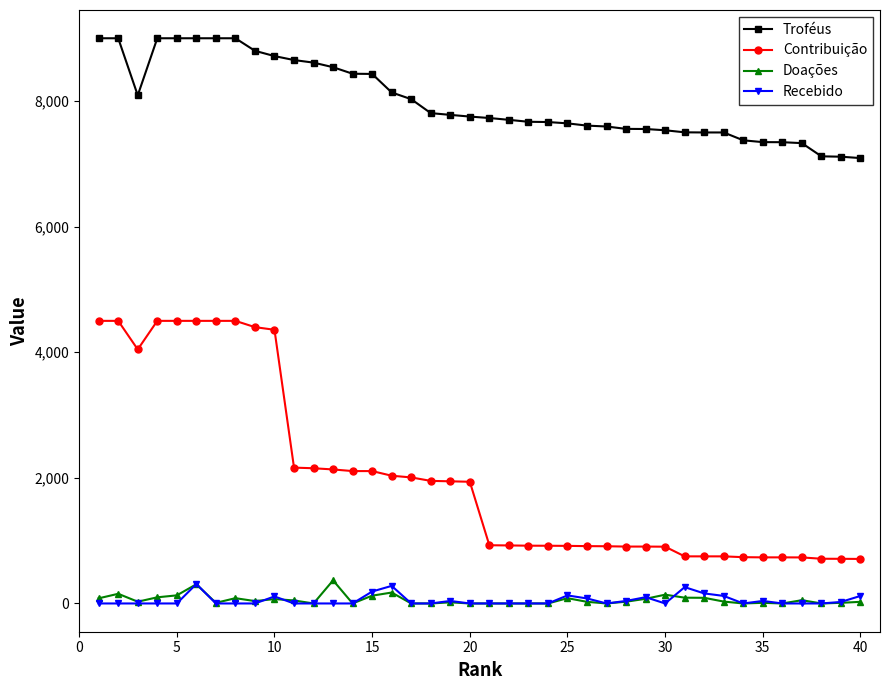

True or false: Recebido has more than 0 interior local peaks.

True